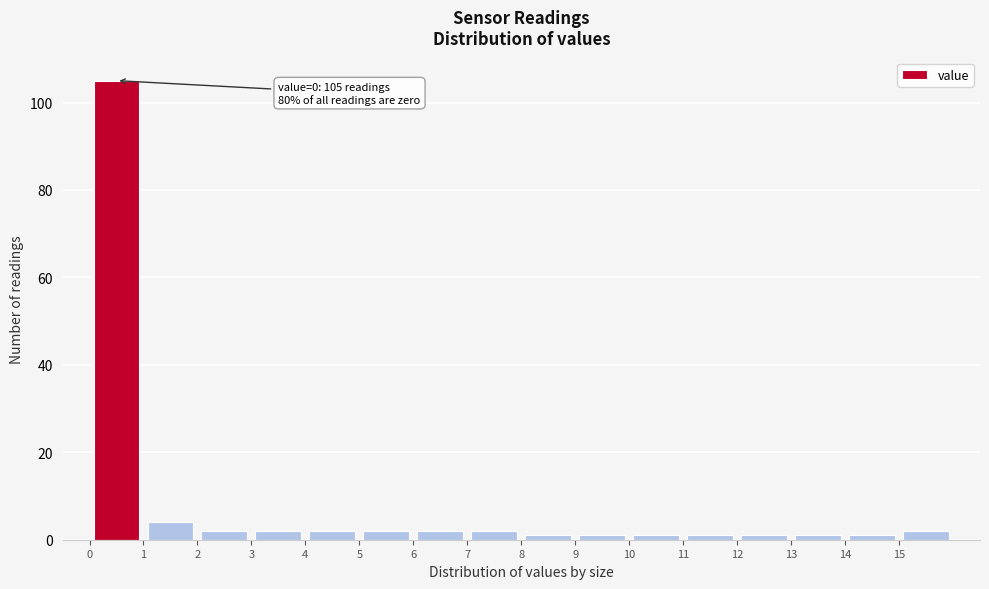

Which range on the x-axis has the tallest bar?

0 to 1